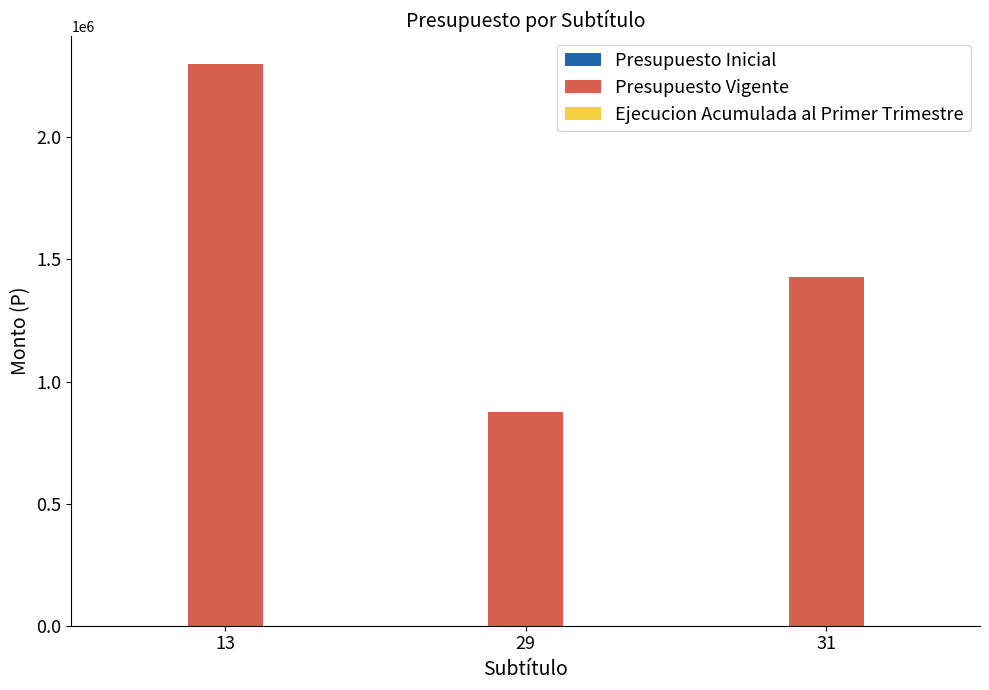

What is the sum of the values at 31 and 29?

2300625